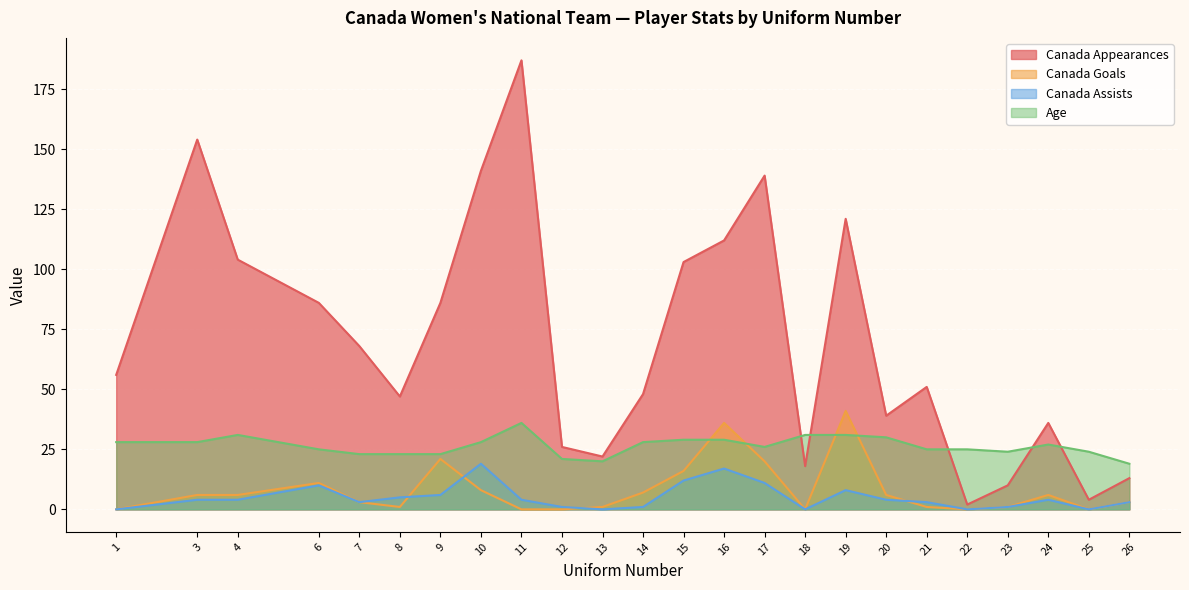

Between 20 and 7, which is larger?

7